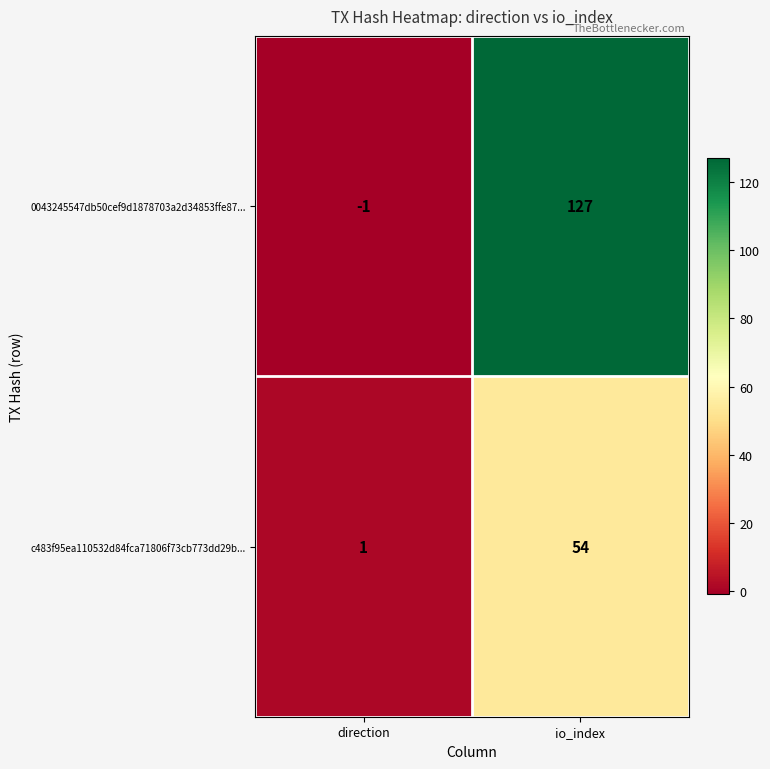

The value of c483f95ea110532d84fca71806f73cb773dd29b... at direction is 2. True or false?

False